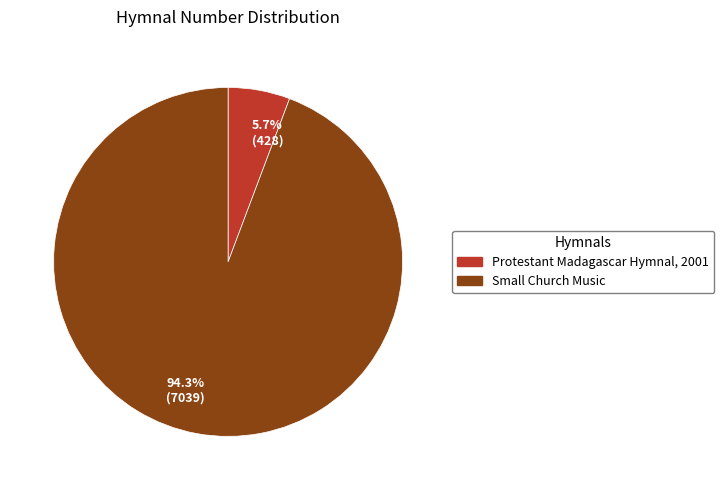

What is the largest slice in the pie chart?

94.3% (7039)